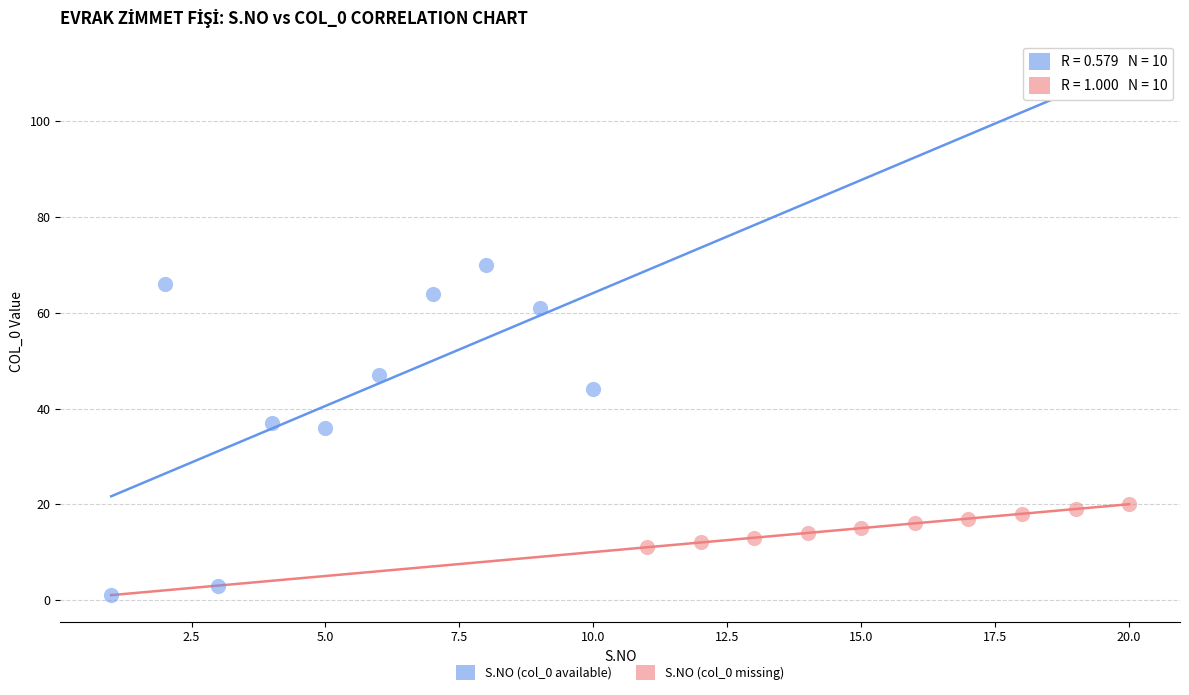

Which series has the largest Y range (max minus min)?

S.NO (col_0 available)